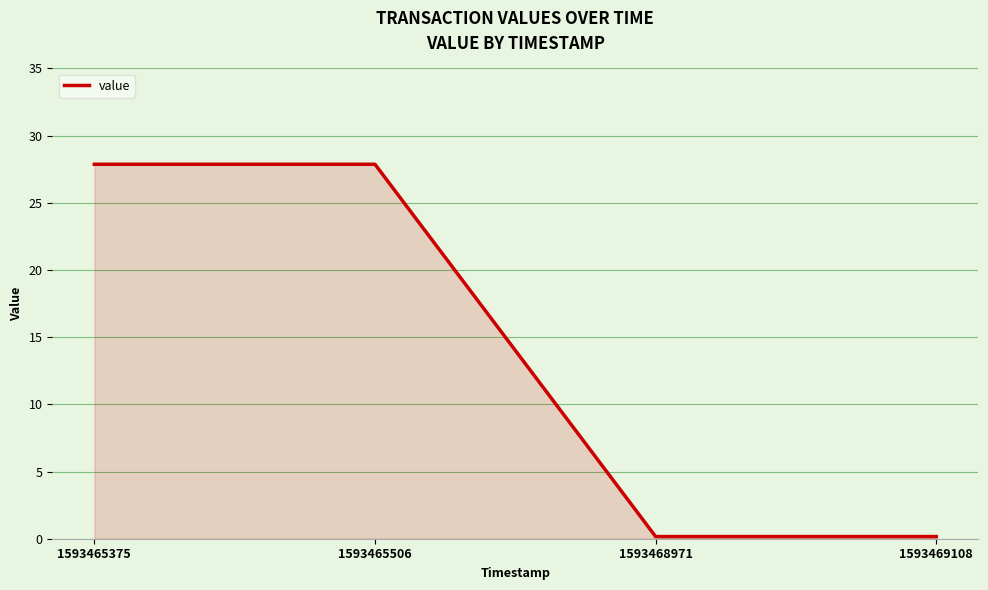

The chart shows a value of 27.9 at 1593465375. True or false?

True